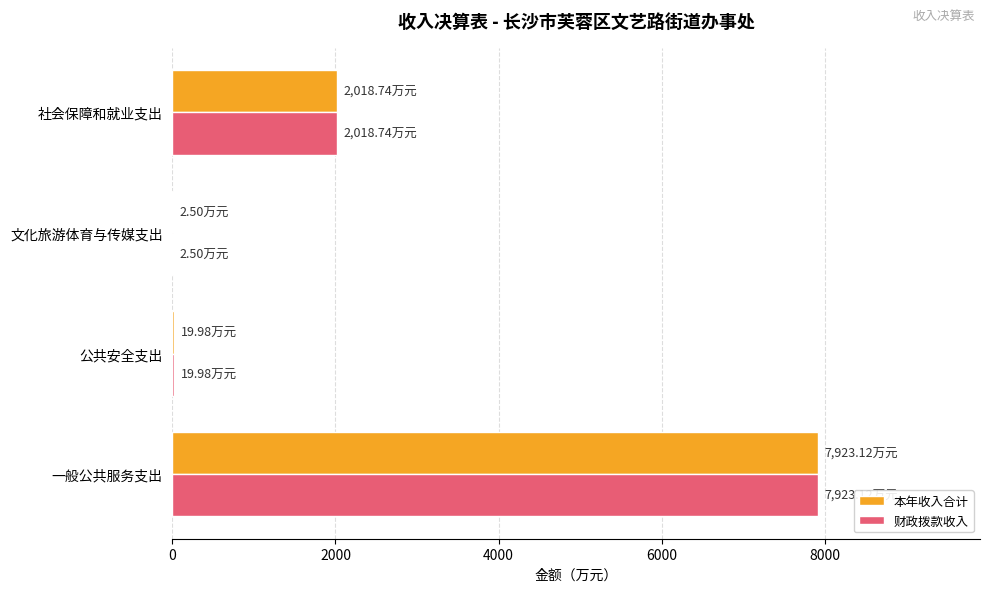

Which category has the highest value across all series?

一般公共服务支出